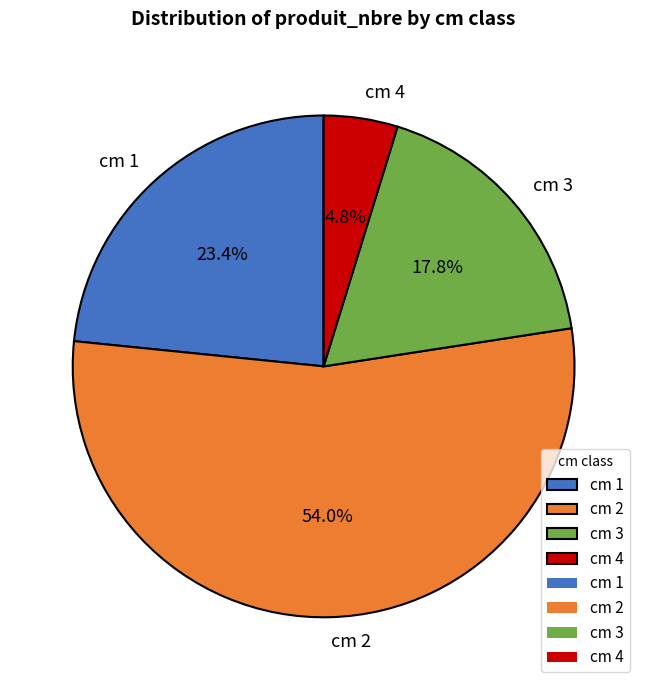

What is the largest slice in the pie chart?

cm 2